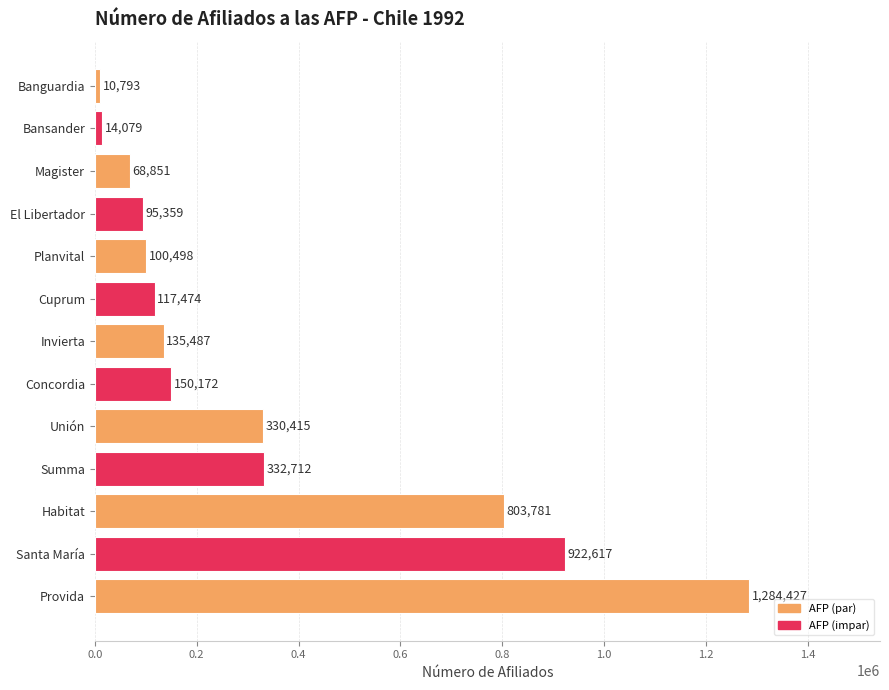

What is the ratio of the value at Invierta to the value at Bansander?

9.6